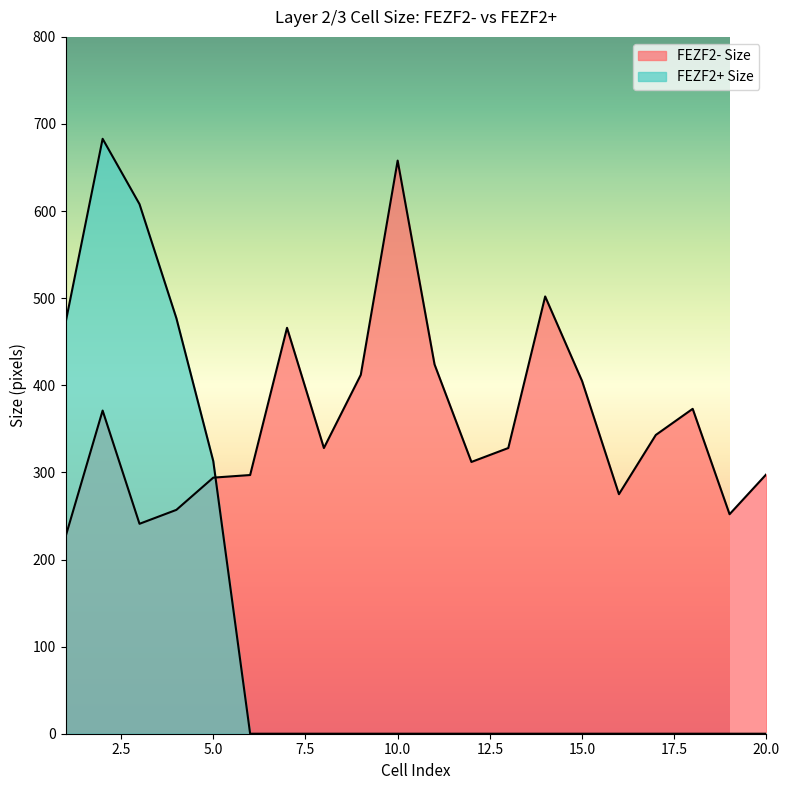

Which series has the widest spread of values?

FEZF2+ Size